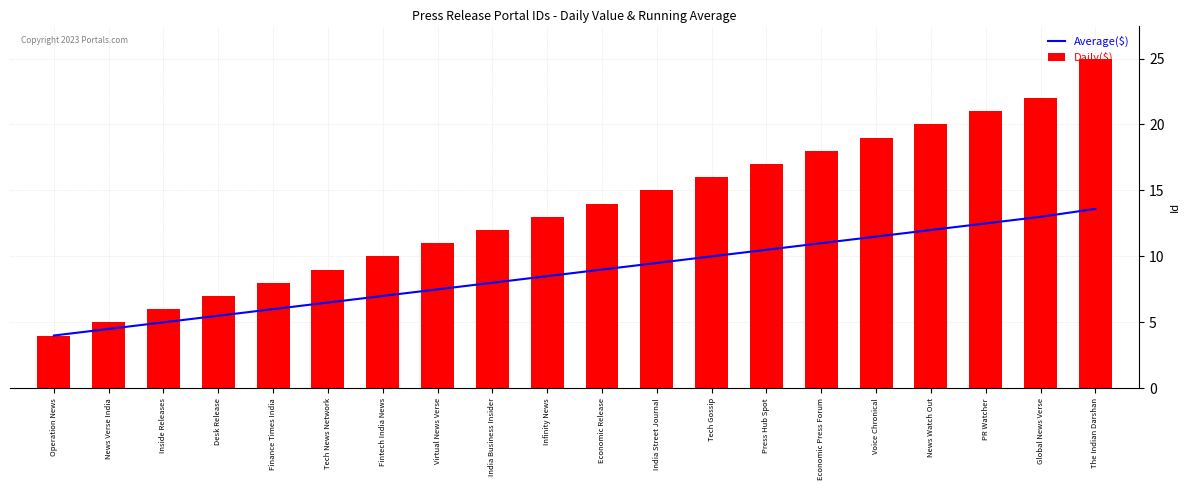

What is the sum of the Average($) values at Economic Release and News Watch Out?

21.0